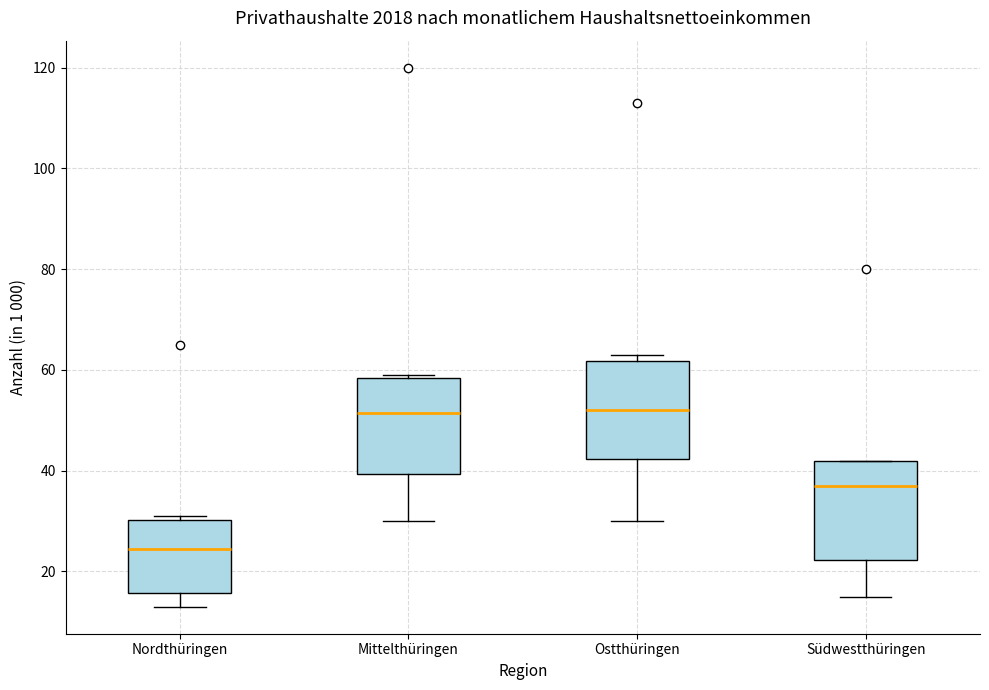

Reading left to right, transcribe this box plot: for each box, give where its median line is, the range the box spans, and where its two whiskers end, as read against the y-axis. The values are not printed on the chart, so give them approximately, as read against the axis.

Nordthüringen: median 24, box 16 to 30, whiskers 14 to 32
Mittelthüringen: median 52, box 40 to 58, whiskers 30 to 60
Ostthüringen: median 52, box 42 to 62, whiskers 30 to 64
Südwestthüringen: median 38, box 22 to 42, whiskers 16 to 42